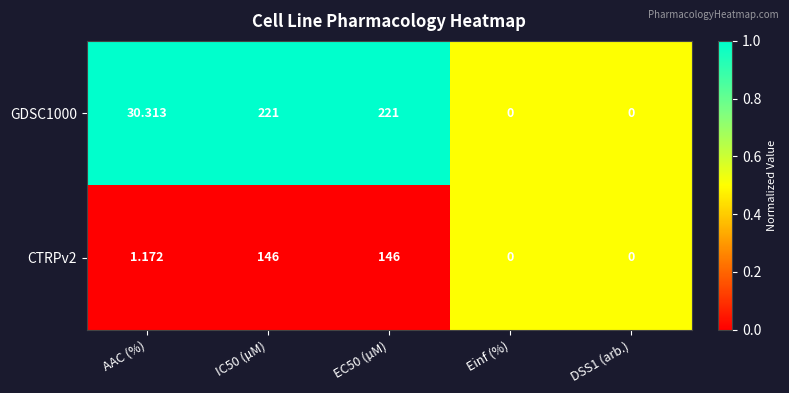

Is the value of CTRPv2 at Einf (%) greater than the value of GDSC1000 at AAC (%)?

No